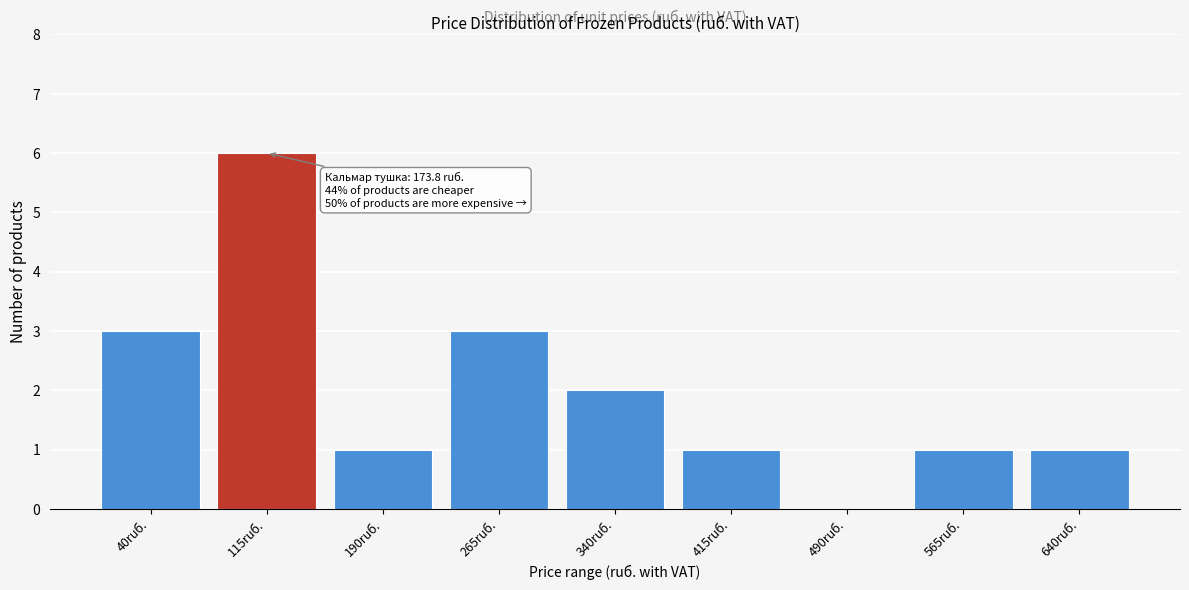

Reading left to right, extract all data points from this chart.

40ruб.=3	115ruб.=6	190ruб.=1	265ruб.=3	340ruб.=2	415ruб.=1	490ruб.=0	565ruб.=1	640ruб.=1